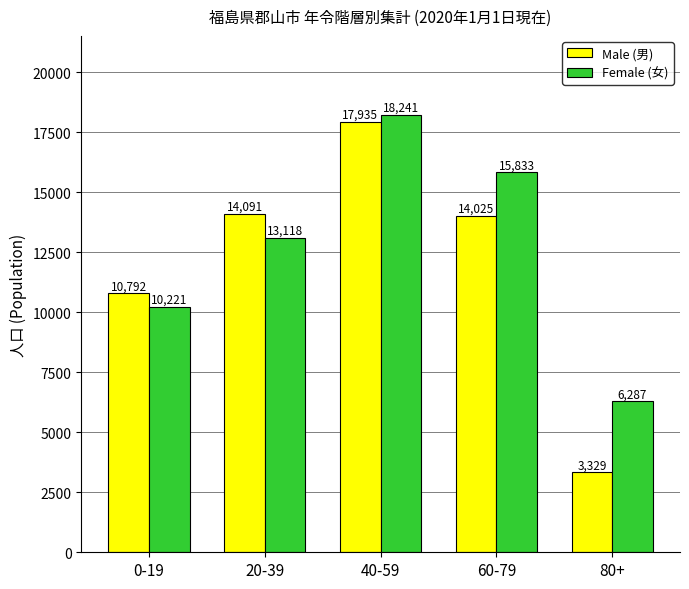

At which label is Male (男) closest to 10632?

0-19